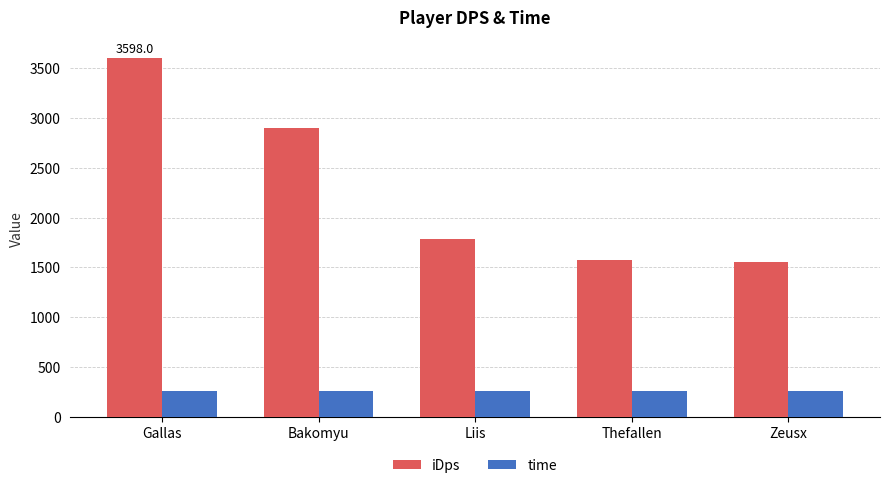

Where does the iDps series first go above 1780?

Gallas